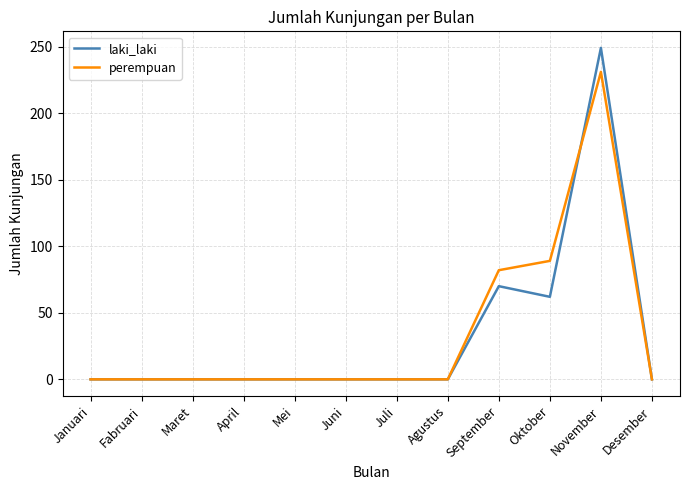

Rank the series by their maximum value, from lowest to highest.

perempuan, laki_laki